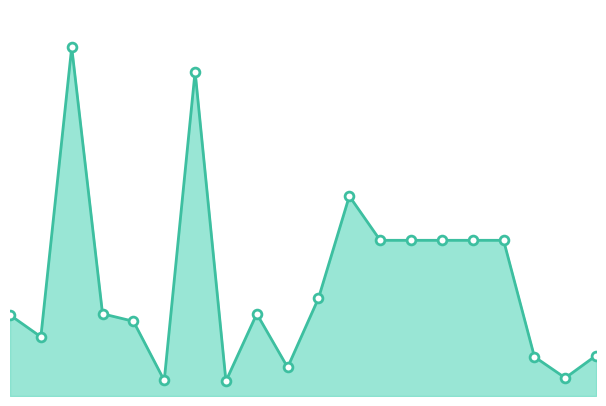

Is this an area chart (filled region under the line)?

Yes